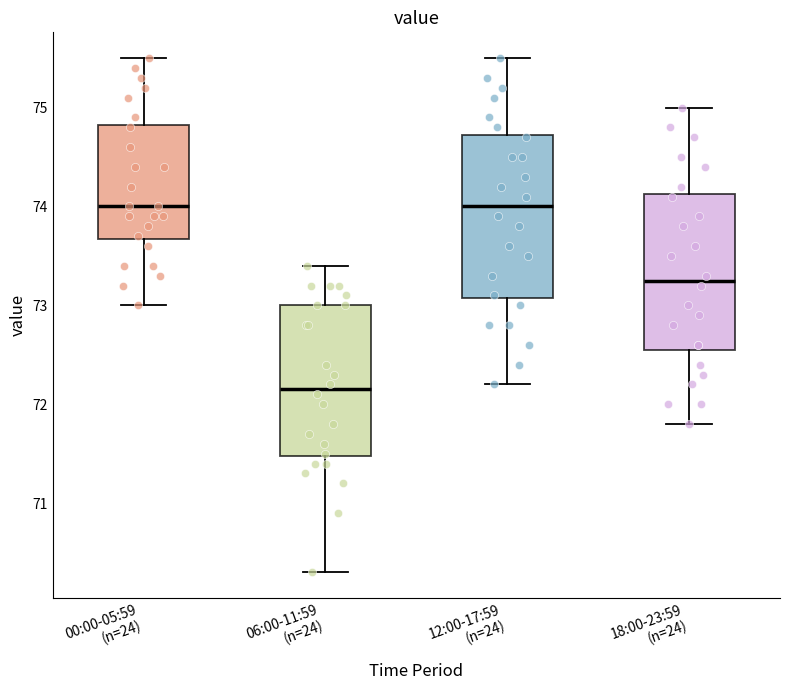

Reading left to right, transcribe this box plot: for each box, give where its median line is, the range the box spans, and where its two whiskers end, as read against the y-axis. The values are not printed on the chart, so give them approximately, as read against the axis.

00:00-05:59 (n=24): median 74.0, box 73.7 to 74.8, whiskers 73.0 to 75.5
06:00-11:59 (n=24): median 72.2, box 71.5 to 73.0, whiskers 70.3 to 73.4
12:00-17:59 (n=24): median 74.0, box 73.1 to 74.7, whiskers 72.2 to 75.5
18:00-23:59 (n=24): median 73.3, box 72.6 to 74.1, whiskers 71.8 to 75.0